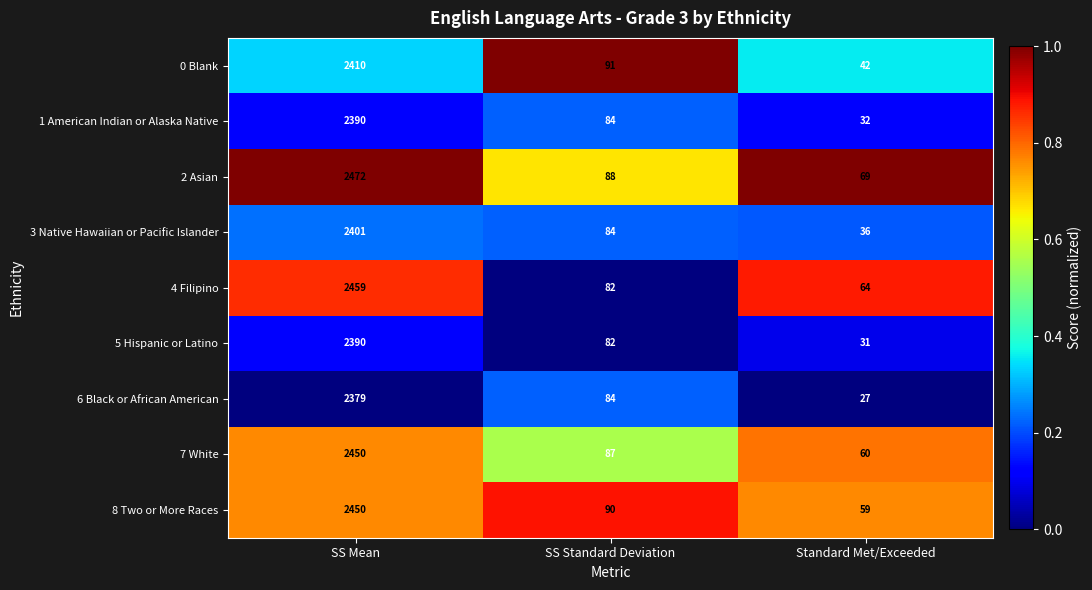

Reading left to right, extract all data points from this chart.

0 Blank: 2410	91	42
1 American Indian or Alaska Native: 2390	84	32
2 Asian: 2472	88	69
3 Native Hawaiian or Pacific Islander: 2401	84	36
4 Filipino: 2459	82	64
5 Hispanic or Latino: 2390	82	31
6 Black or African American: 2379	84	27
7 White: 2450	87	60
8 Two or More Races: 2450	90	59